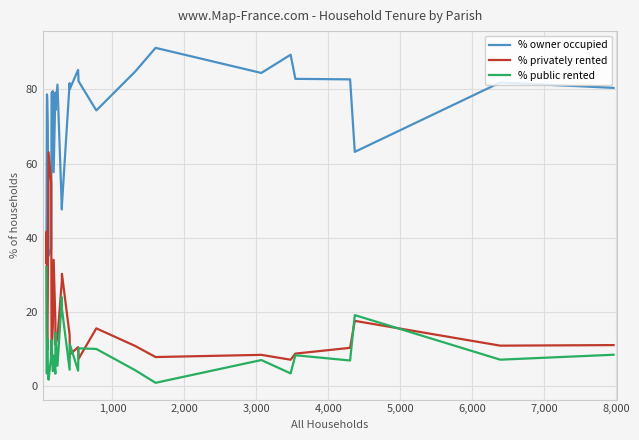

True or false: % public rented and % owner occupied cross at least once.

False